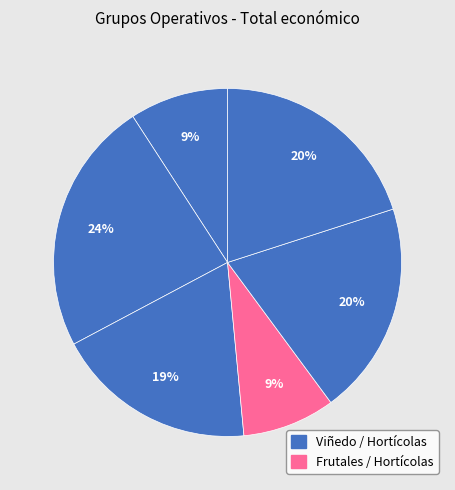

Count the number of slices in the pie.

6